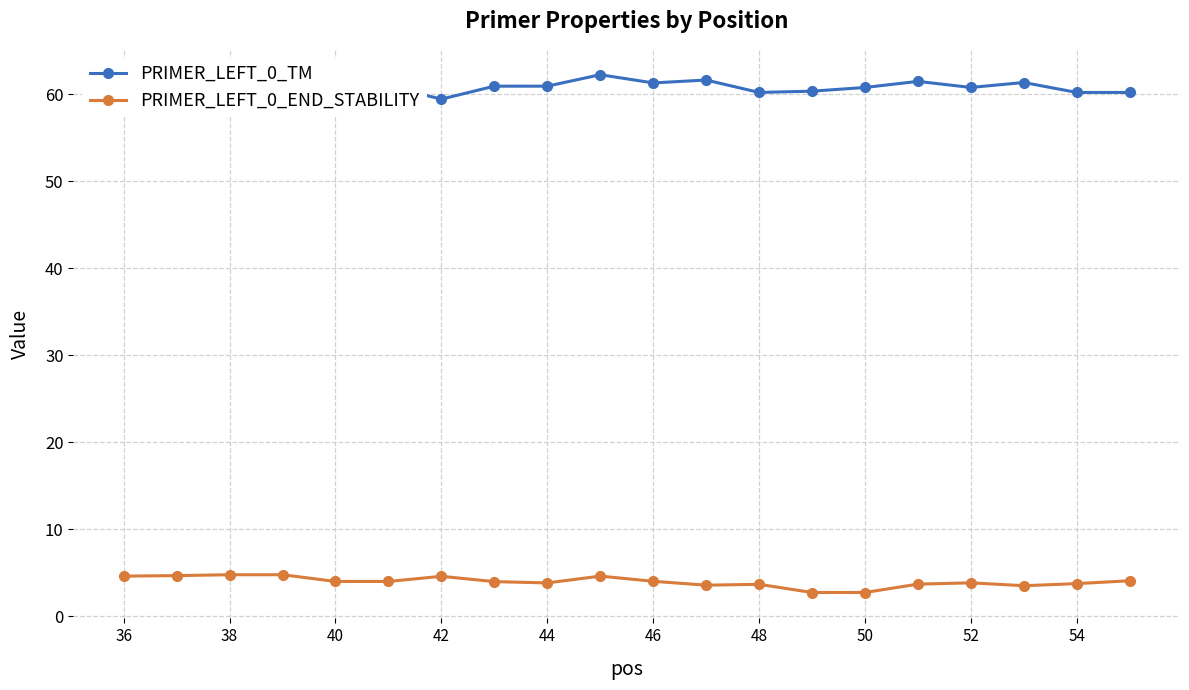

What is the maximum value for PRIMER_LEFT_0_TM?

62.2